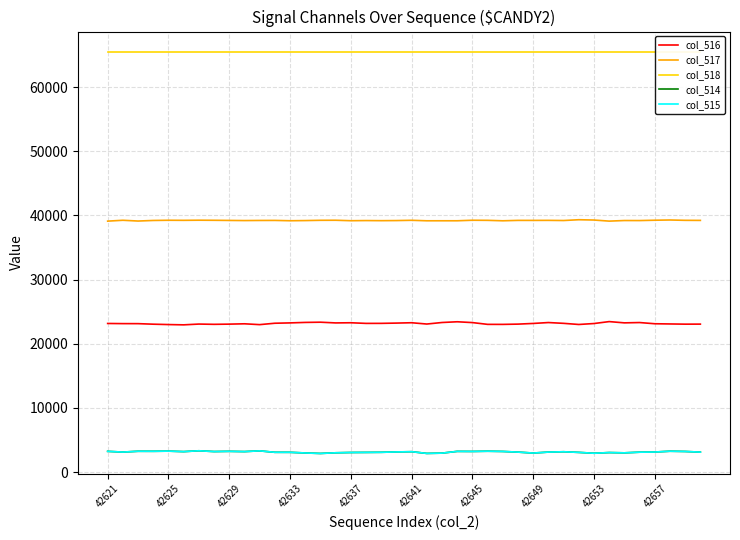

Reading left to right, extract all data points from this chart.

col_516: 23172	23149	23144	23060	23002	22958	23079	23039	23069	23121	22991	23208	23261	23336	23370	23258	23283	23185	23189	23231	23286	23084	23323	23437	23310	23033	23029	23071	23176	23316	23192	23015	23163	23464	23267	23316	23129	23097	23065	23071
col_517: 39121	39255	39136	39225	39257	39245	39265	39252	39230	39209	39226	39232	39182	39208	39250	39258	39187	39209	39193	39209	39251	39175	39177	39177	39260	39244	39175	39237	39235	39241	39216	39339	39292	39123	39215	39209	39263	39298	39246	39235
col_518: 65535	65535	65535	65535	65535	65535	65535	65535	65535	65535	65535	65535	65535	65535	65535	65535	65535	65535	65535	65535	65535	65535	65535	65535	65535	65535	65535	65535	65535	65535	65535	65535	65535	65535	65535	65535	65535	65535	65535	65535
col_514: 3242	3131	3255	3250	3276	3201	3332	3211	3244	3205	3318	3095	3092	2991	2915	3019	3065	3078	3095	3153	3189	2921	2965	3239	3227	3262	3227	3124	2978	3127	3181	3080	2948	3053	3010	3112	3140	3262	3224	3124
col_515: 3242	3131	3255	3250	3276	3201	3332	3210	3244	3204	3318	3094	3090	2989	2915	3018	3064	3078	3094	3152	3188	2920	2965	3238	3227	3261	3227	3124	2977	3127	3181	3080	2948	3053	3010	3112	3139	3261	3224	3124